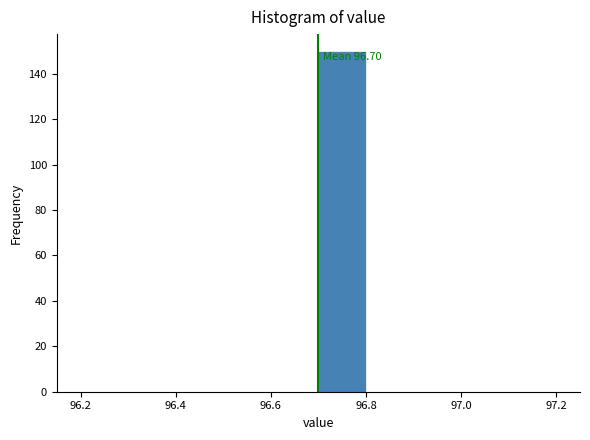

Which range on the x-axis has the tallest bar?

96.7 to 96.8